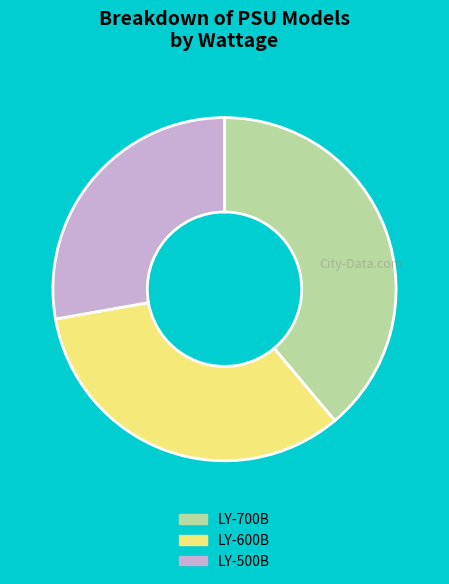

Do LY-600B and LY-700B together represent more than half of the pie?

Yes